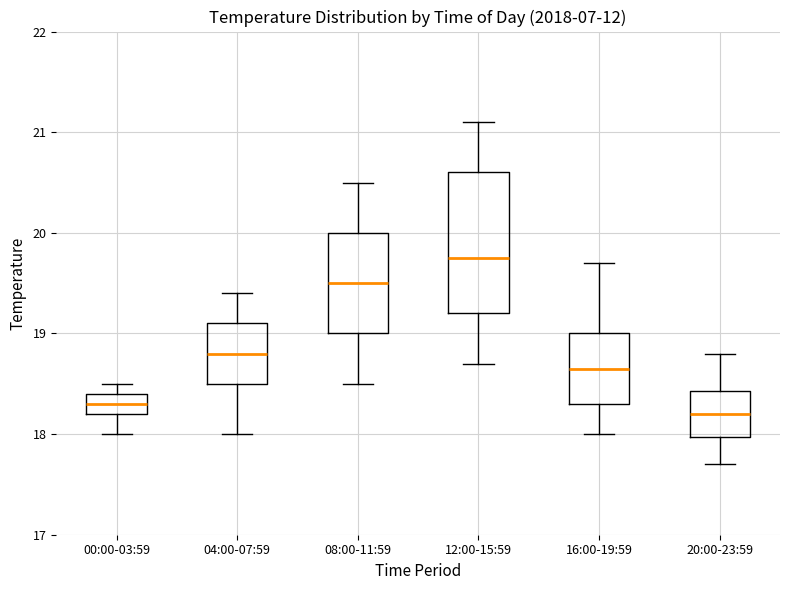

Reading left to right, transcribe this box plot: for each box, give where its median line is, the range the box spans, and where its two whiskers end, as read against the y-axis. The values are not printed on the chart, so give them approximately, as read against the axis.

00:00-03:59: median 18.3, box 18.2 to 18.4, whiskers 18.0 to 18.5
04:00-07:59: median 18.8, box 18.5 to 19.1, whiskers 18.0 to 19.4
08:00-11:59: median 19.5, box 19.0 to 20.0, whiskers 18.5 to 20.5
12:00-15:59: median 19.8, box 19.2 to 20.6, whiskers 18.7 to 21.1
16:00-19:59: median 18.7, box 18.3 to 19.0, whiskers 18.0 to 19.7
20:00-23:59: median 18.2, box 18.0 to 18.4, whiskers 17.7 to 18.8